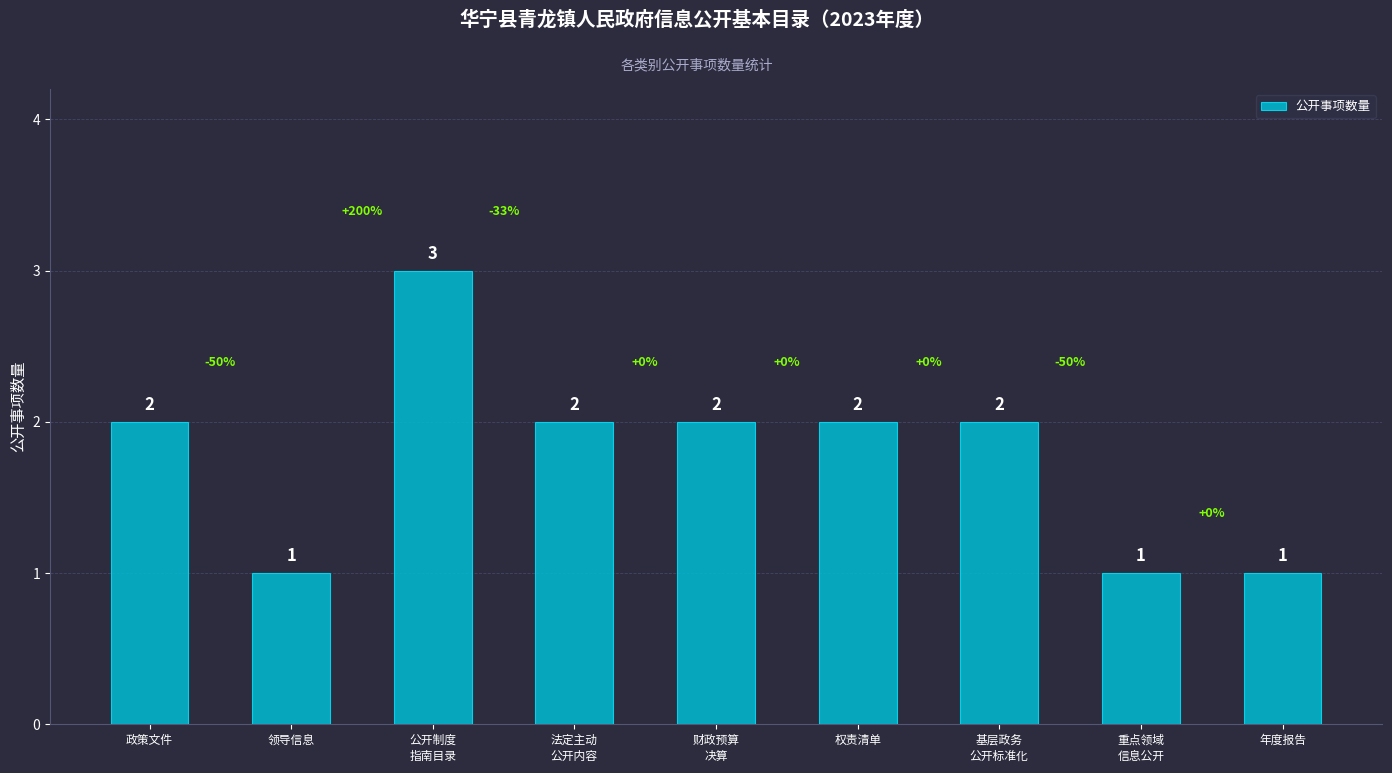

How many series are shown in this chart?

1